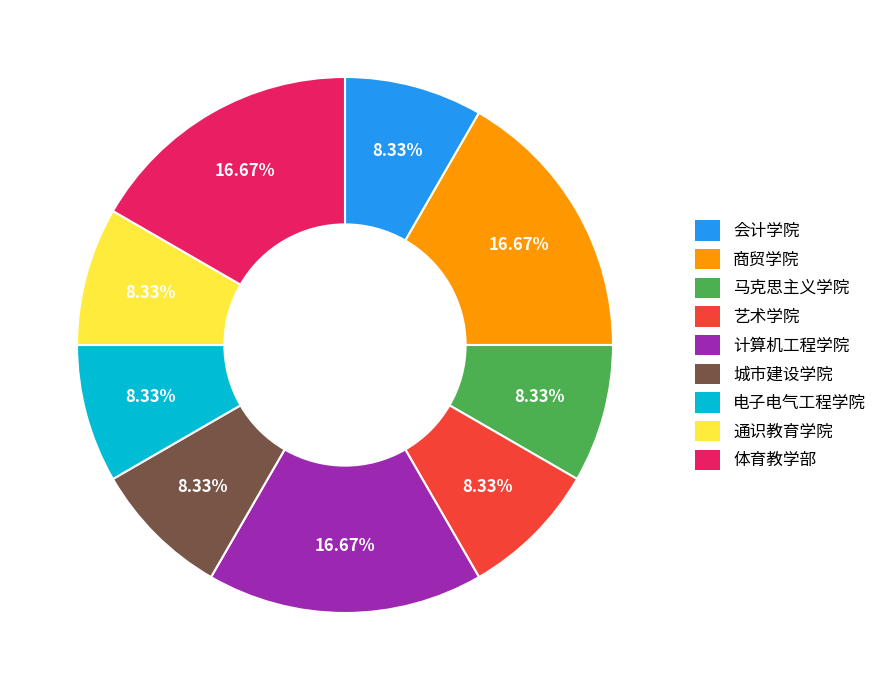

Does any single category account for the majority?

No